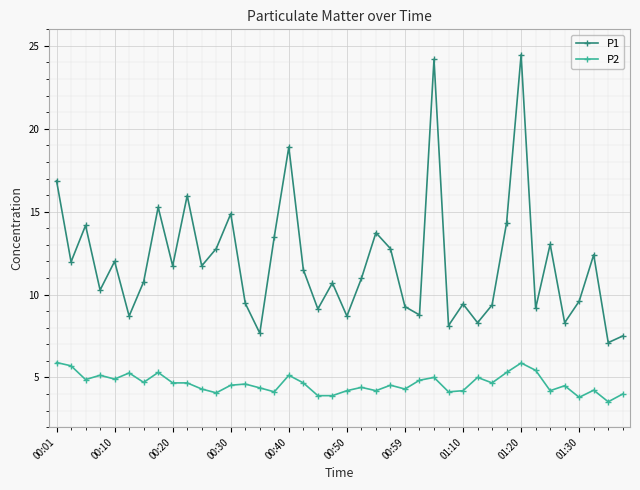

How many lines are shown in the chart?

2